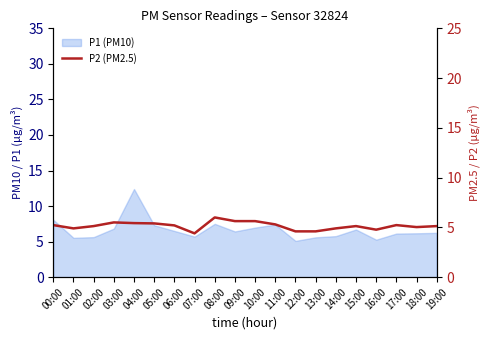

What is the label of the 16th point from the left?

15:00